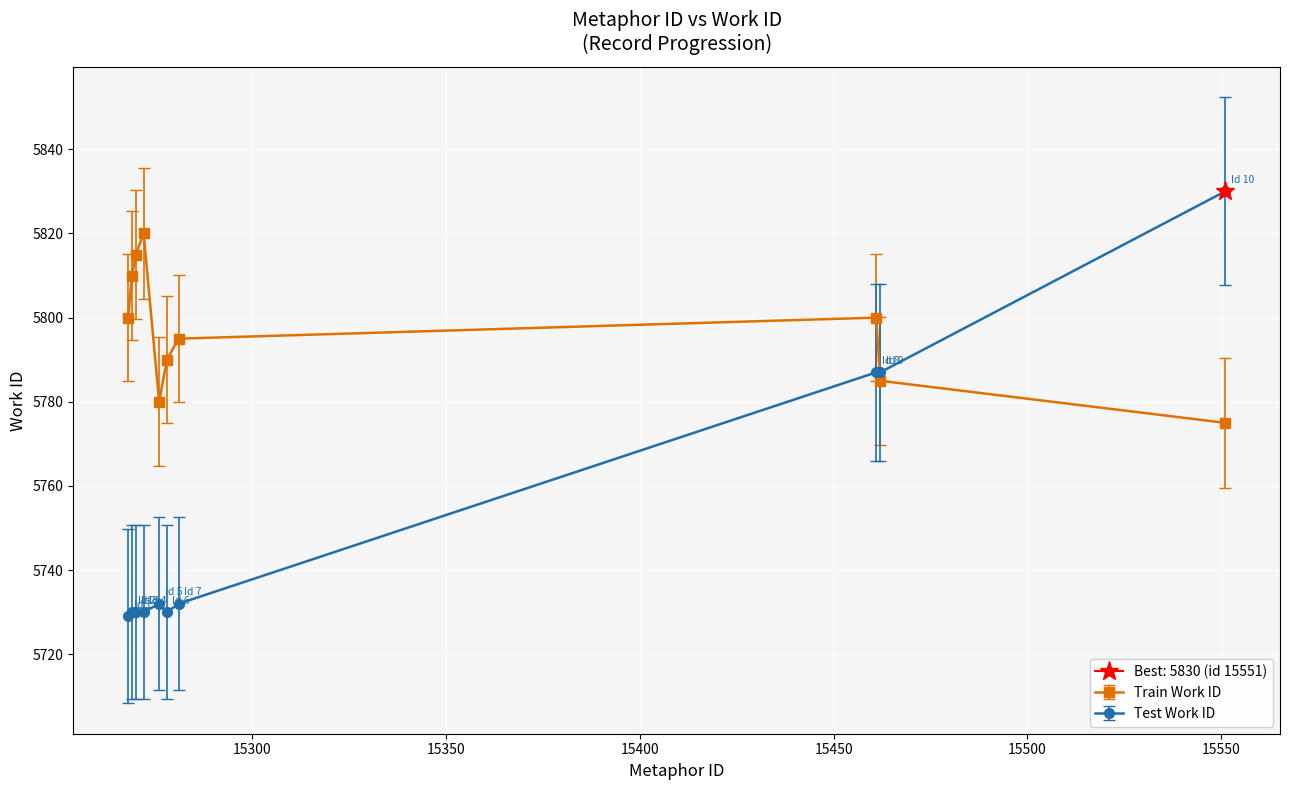

Reading left to right, transcribe all the data shown in this chart.

5729	5730	5730	5730	5732	5730	5732	5787	5787	5830